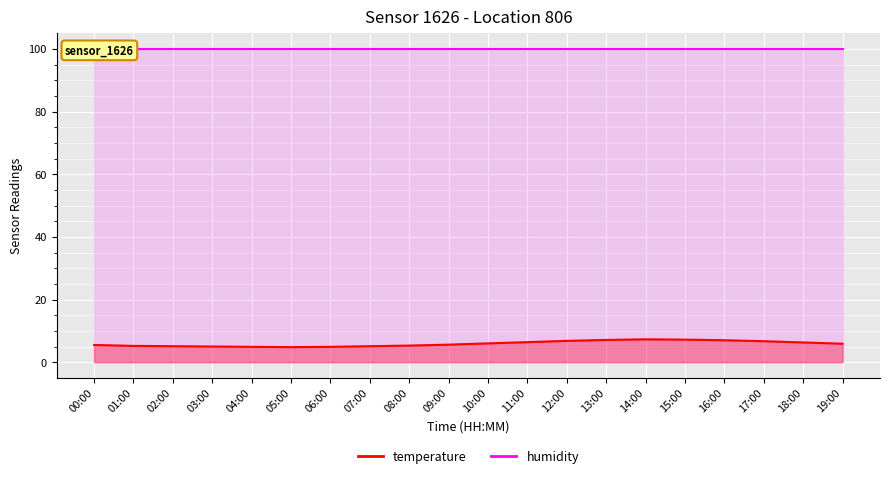

The chart shows a value of 6.7 at 17:00. True or false?

True